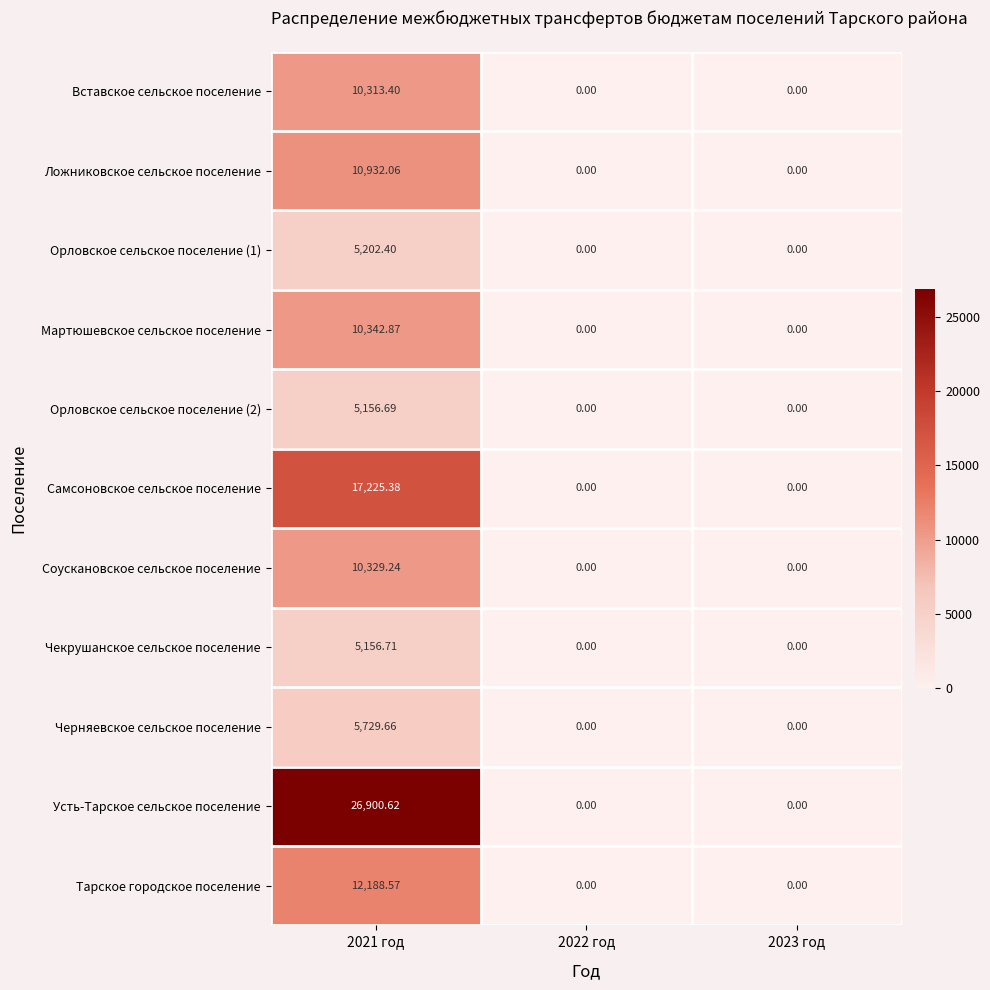

Between 2021 год and 2022 год, which series saw the biggest shift?

Усть-Тарское сельское поселение